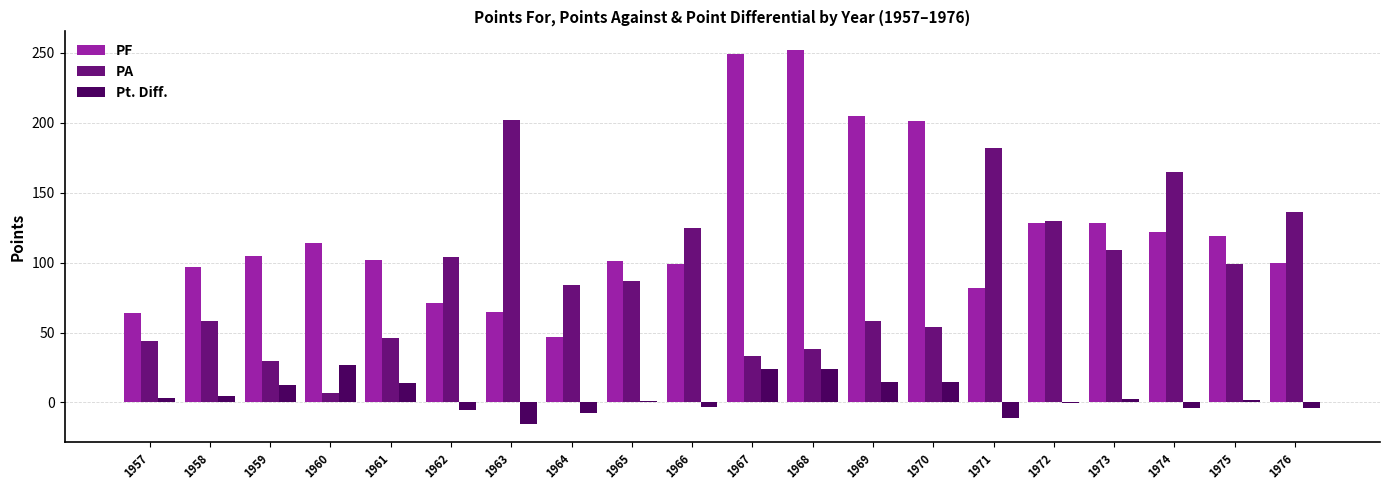

Which series has the widest spread of values?

PF